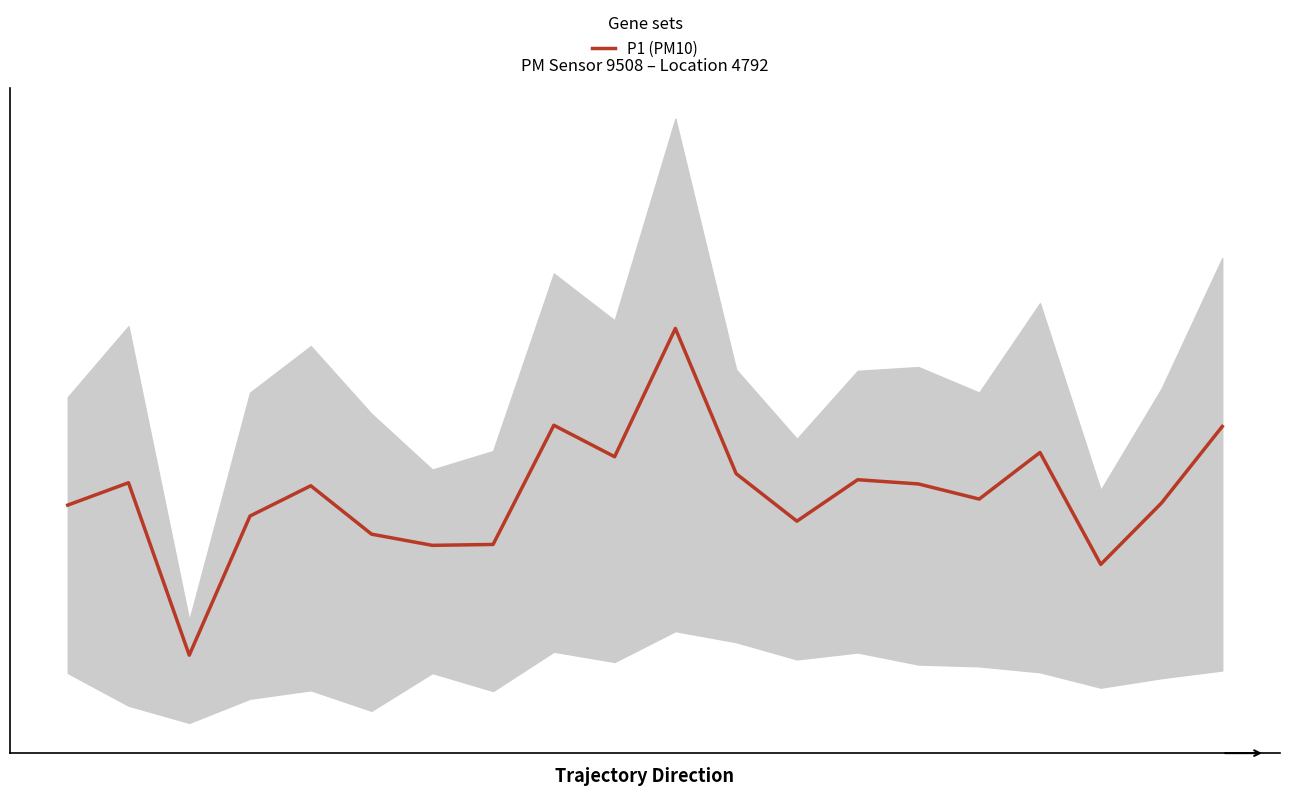

What is the difference between the values at 0 and 3?

0.4